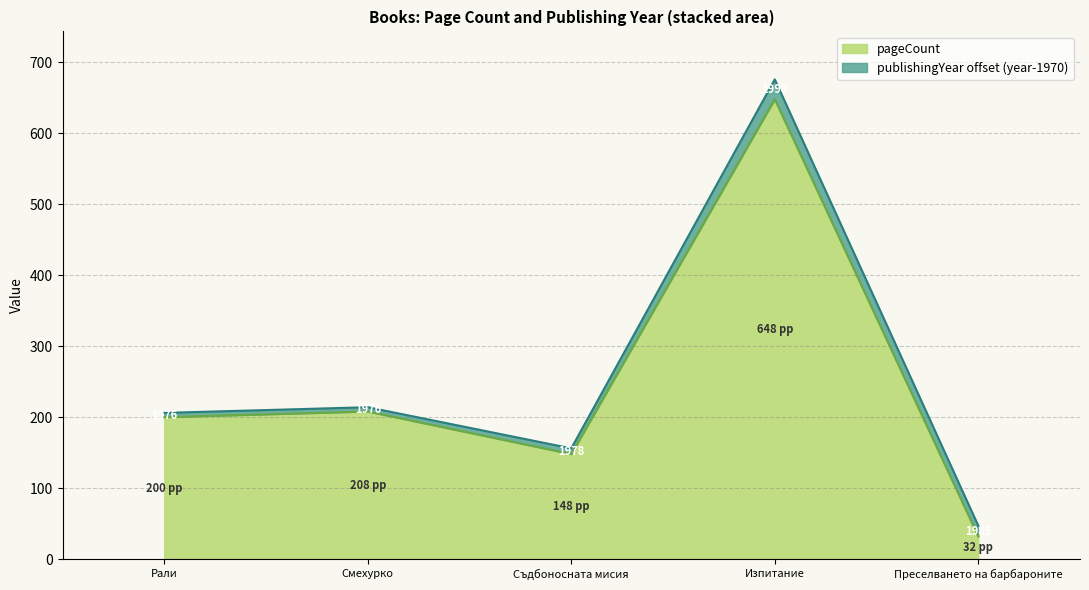

True or false: the data shows 1054 at Изпитание.

False